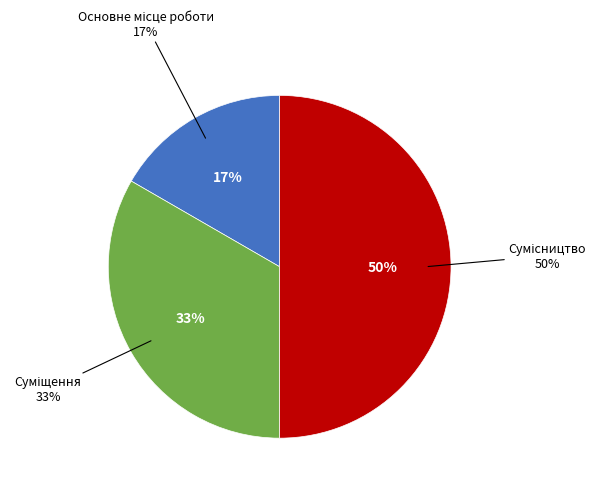

Which category has the smallest portion of the pie?

Основне місце роботи